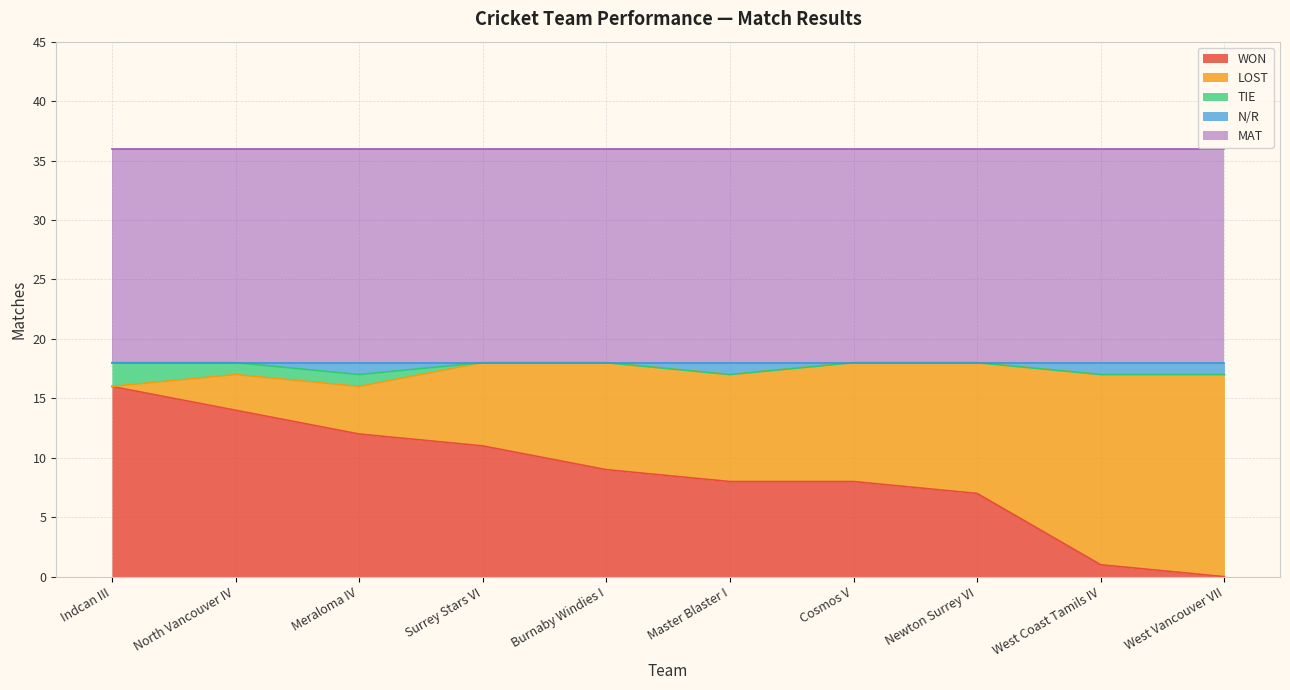

Reading left to right, what are all the values shown in this chart?

WON: Indcan III=16	North Vancouver IV=14	Meraloma IV=12	Surrey Stars VI=11	Burnaby Windies I=9	Master Blaster I=8	Cosmos V=8	Newton Surrey VI=7	West Coast Tamils IV=1	West Vancouver VII=0
LOST: Indcan III=0	North Vancouver IV=3	Meraloma IV=4	Surrey Stars VI=7	Burnaby Windies I=9	Master Blaster I=9	Cosmos V=10	Newton Surrey VI=11	West Coast Tamils IV=16	West Vancouver VII=17
TIE: Indcan III=2	North Vancouver IV=1	Meraloma IV=1	Surrey Stars VI=0	Burnaby Windies I=0	Master Blaster I=0	Cosmos V=0	Newton Surrey VI=0	West Coast Tamils IV=0	West Vancouver VII=0
N/R: Indcan III=0	North Vancouver IV=0	Meraloma IV=1	Surrey Stars VI=0	Burnaby Windies I=0	Master Blaster I=1	Cosmos V=0	Newton Surrey VI=0	West Coast Tamils IV=1	West Vancouver VII=1
MAT: Indcan III=18	North Vancouver IV=18	Meraloma IV=18	Surrey Stars VI=18	Burnaby Windies I=18	Master Blaster I=18	Cosmos V=18	Newton Surrey VI=18	West Coast Tamils IV=18	West Vancouver VII=18